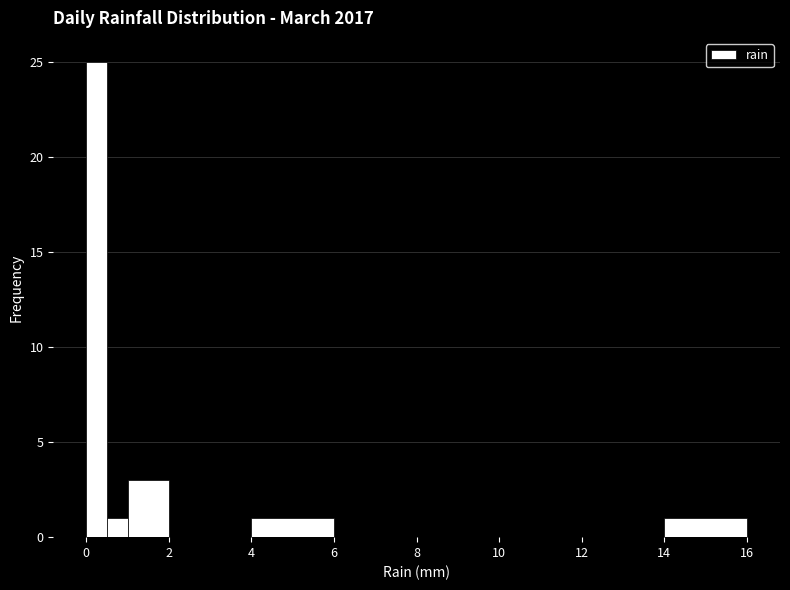

Read against the x-axis, roughly where is the centre of the tallest bar?

0.2